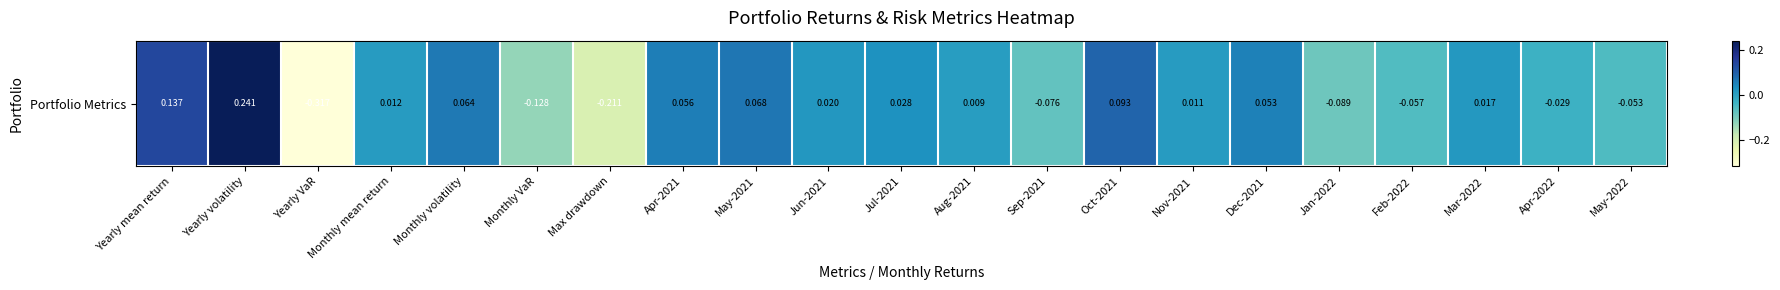

Rank the categories by value from lowest to highest.

Yearly VaR, Max drawdown, Monthly VaR, Jan-2022, Sep-2021, Feb-2022, May-2022, Apr-2022, Aug-2021, Nov-2021, Monthly mean return, Mar-2022, Jun-2021, Jul-2021, Dec-2021, Apr-2021, Monthly volatility, May-2021, Oct-2021, Yearly mean return, Yearly volatility